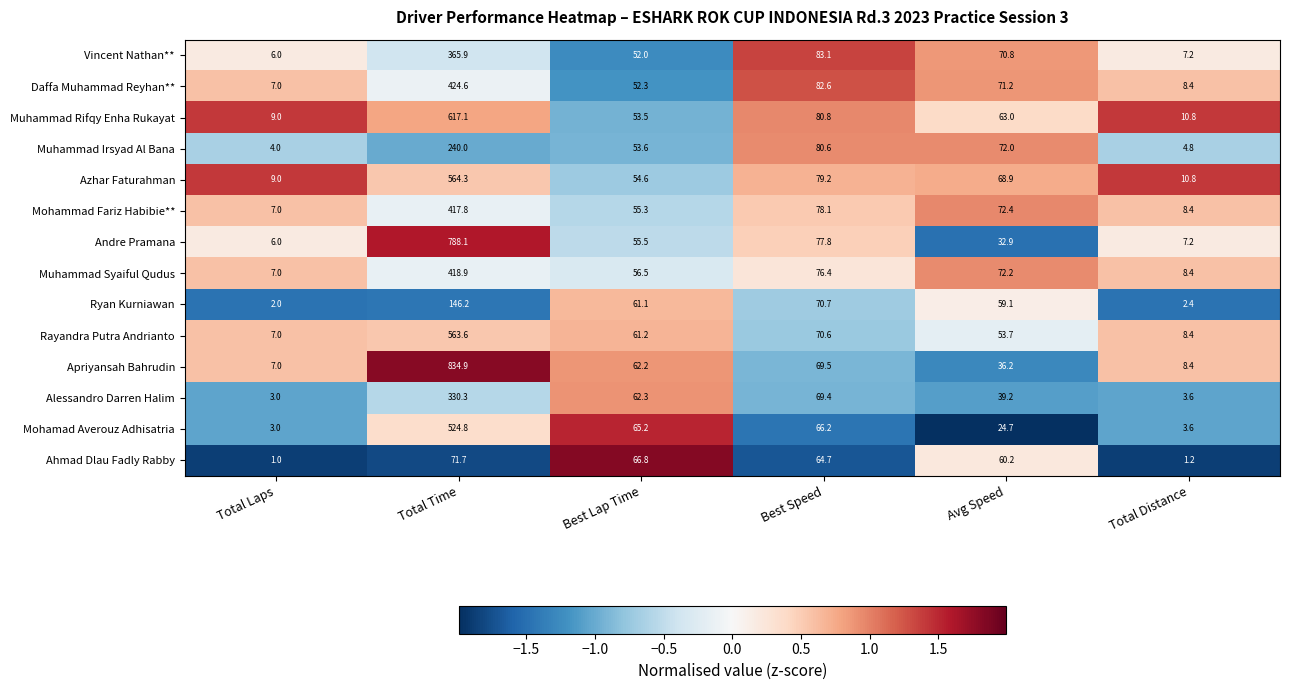

How many series are shown in this chart?

14